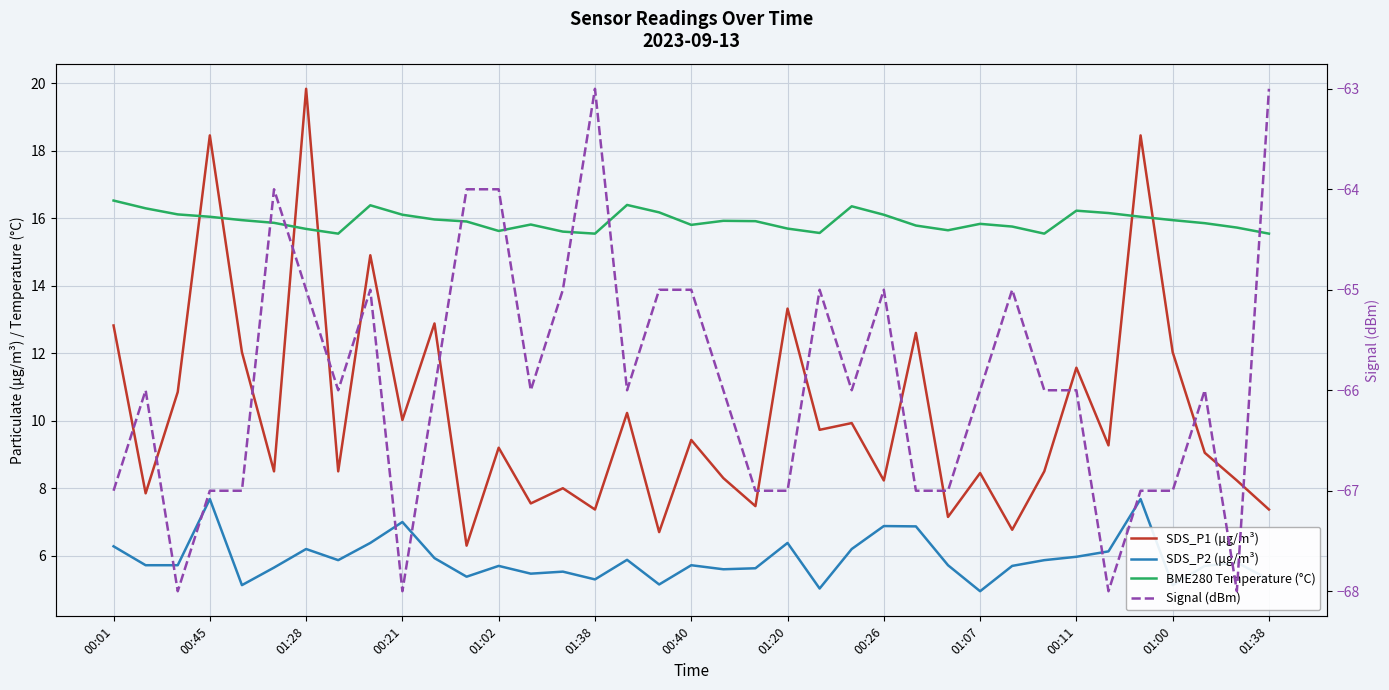

What is the highest value of the SDS_P1 (μg/m³) series?

19.8